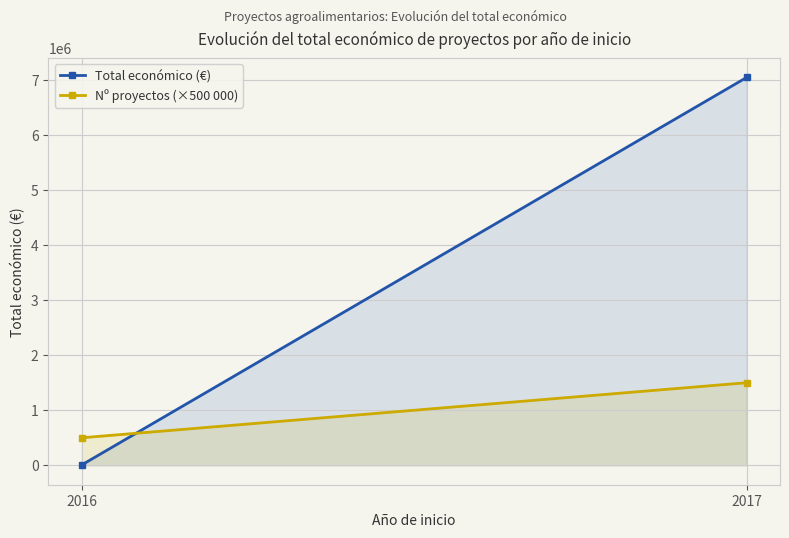

Count the number of data series in this chart.

2